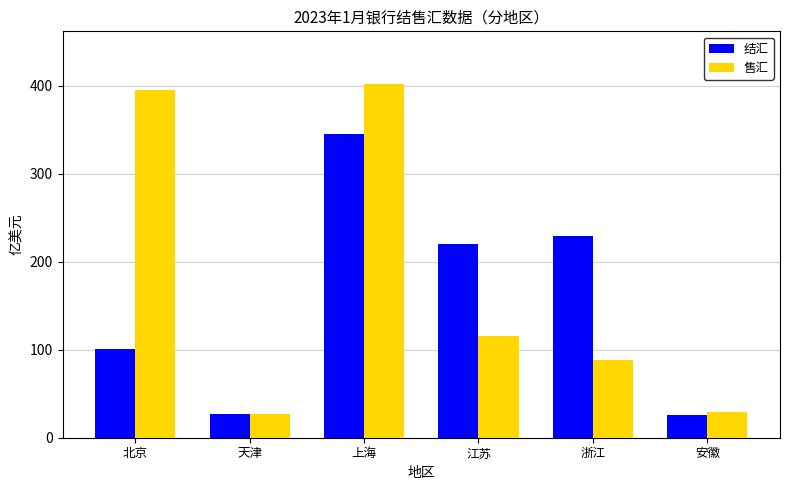

At which category is the sum across all series the highest?

上海